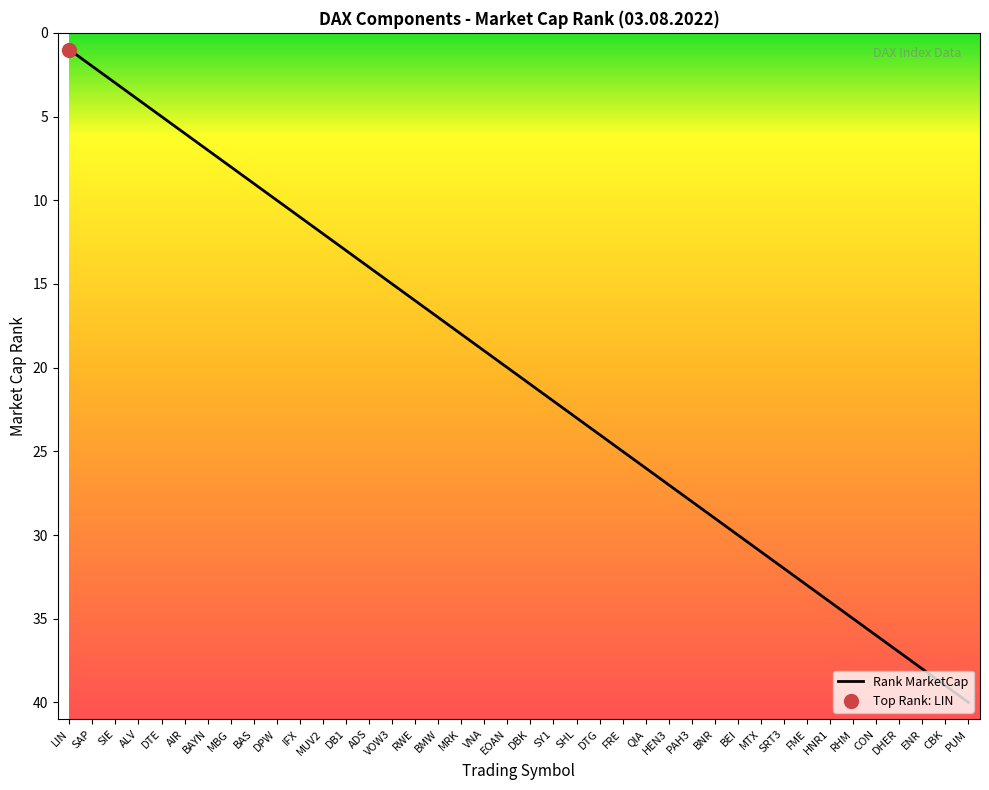

At which category does the chart reach its minimum across all series?

LIN